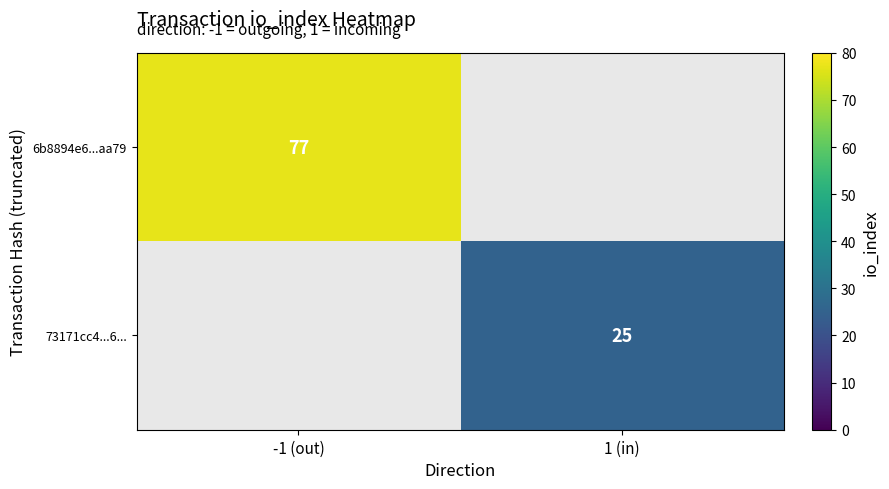

Is the value of 6b8894e6...aa79 at -1 (out) greater than the value of 73171cc4...6... at 1 (in)?

Yes